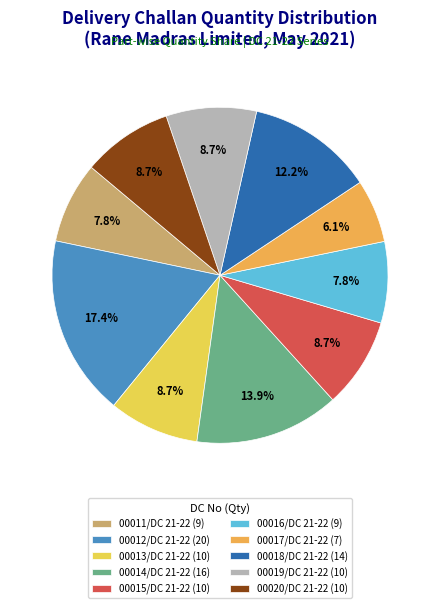

What percentage is the 00018/DC 21-22 slice, to the nearest percent?

12%